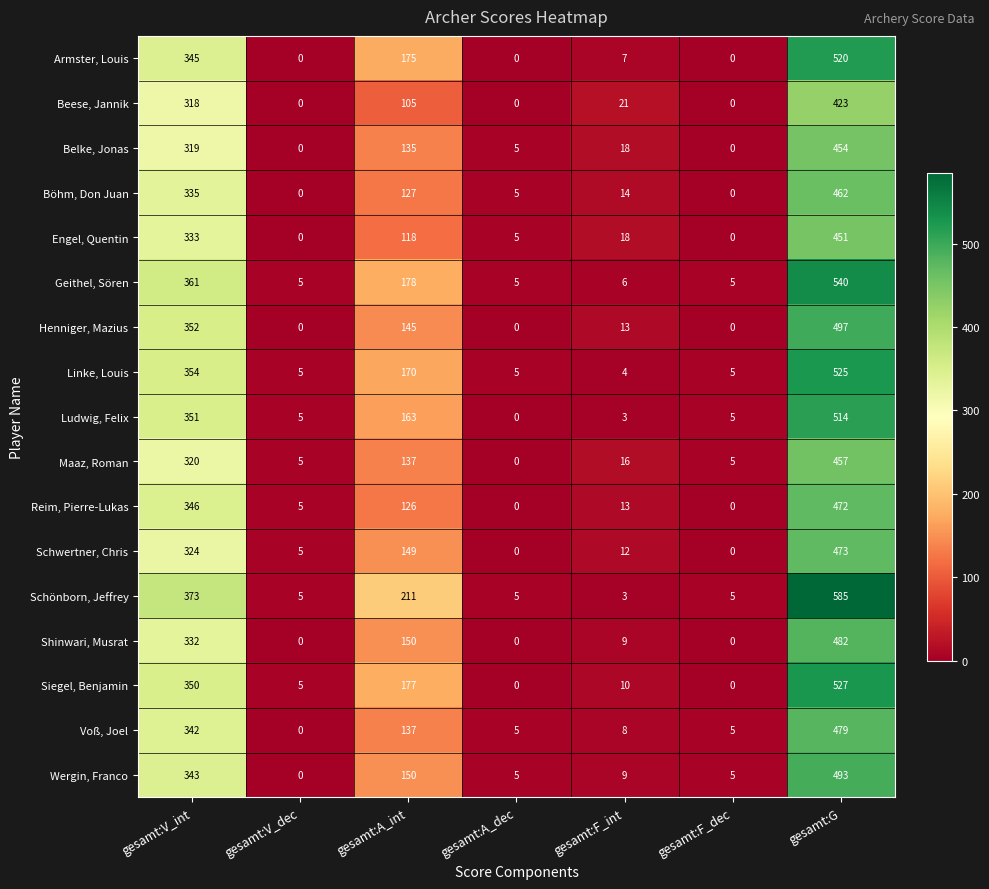

What is the sum of all Belke, Jonas values?

931